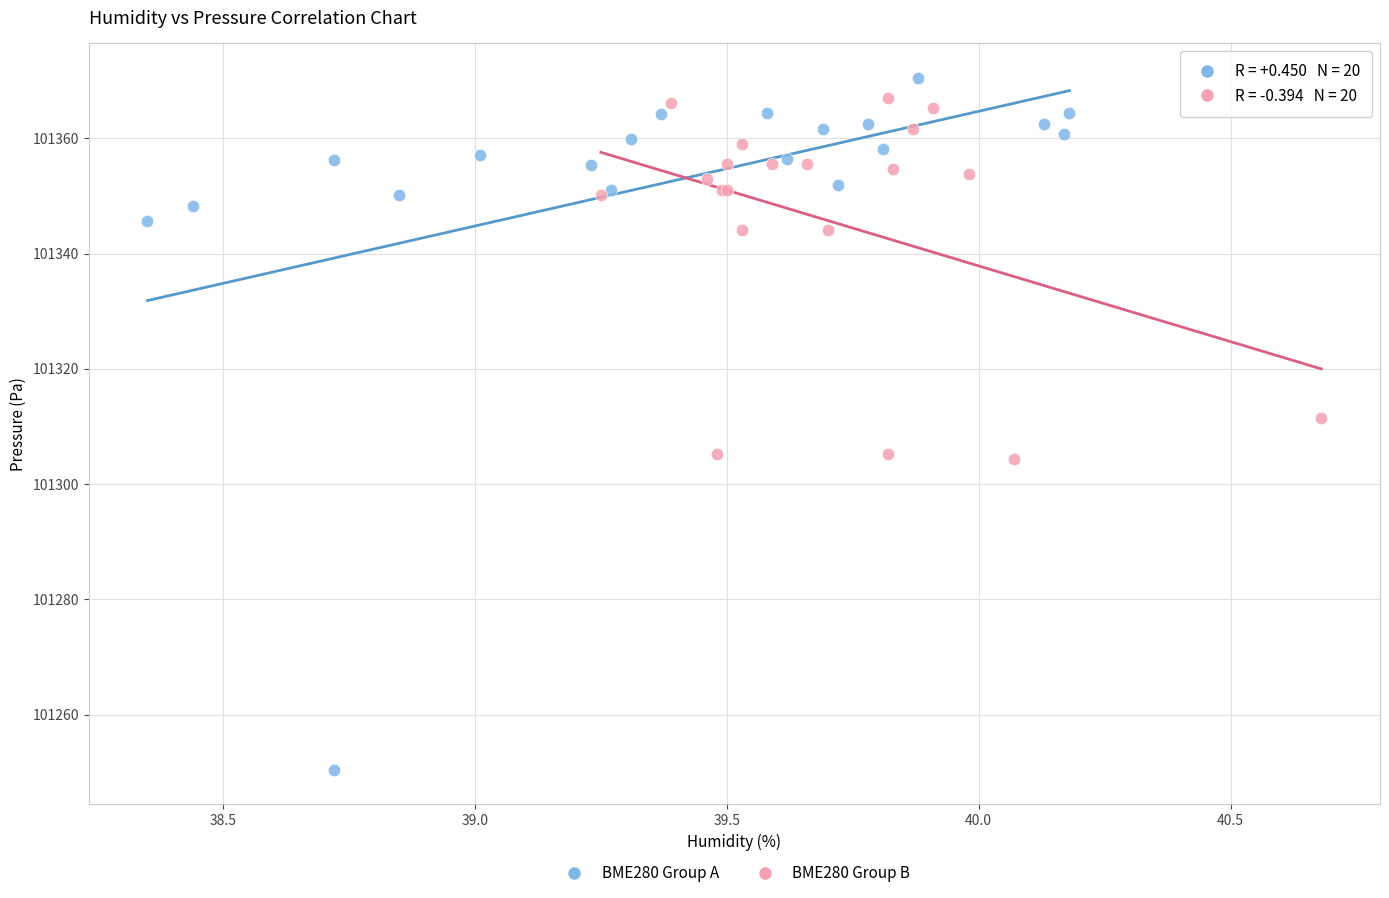

Which series has the largest Y range (max minus min)?

BME280 Group A